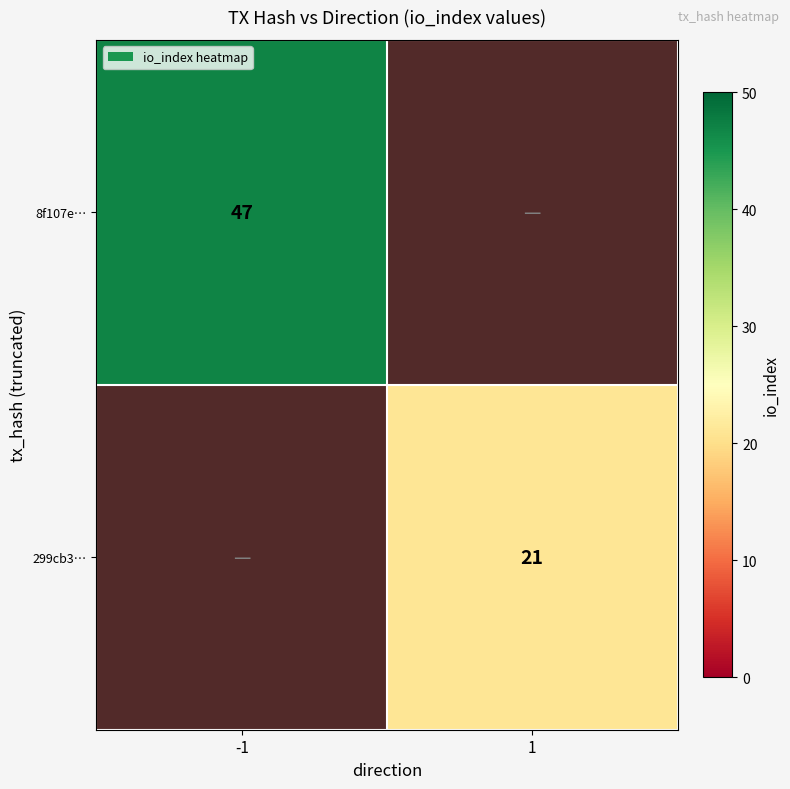

Is it true that 8f107e… equals 47 at -1?

True